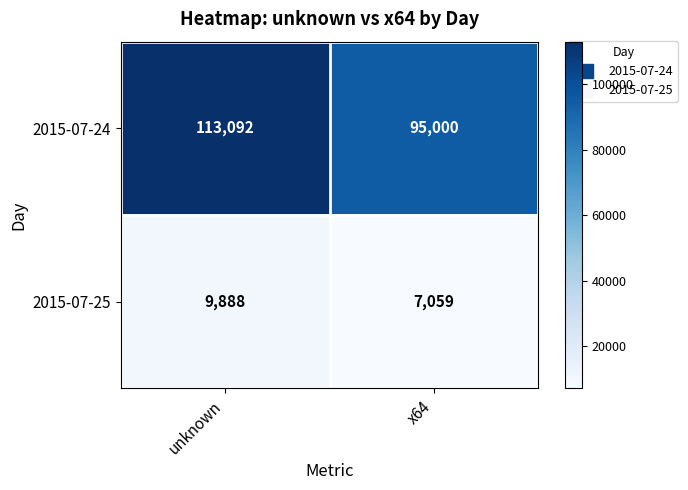

What is the total value across all series at x64?

102059